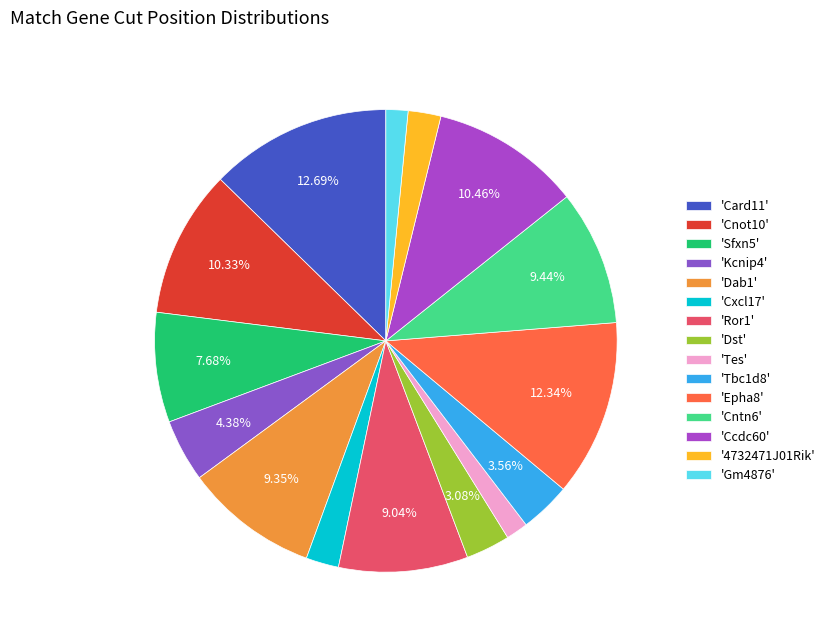

How many segments does this pie chart have?

15